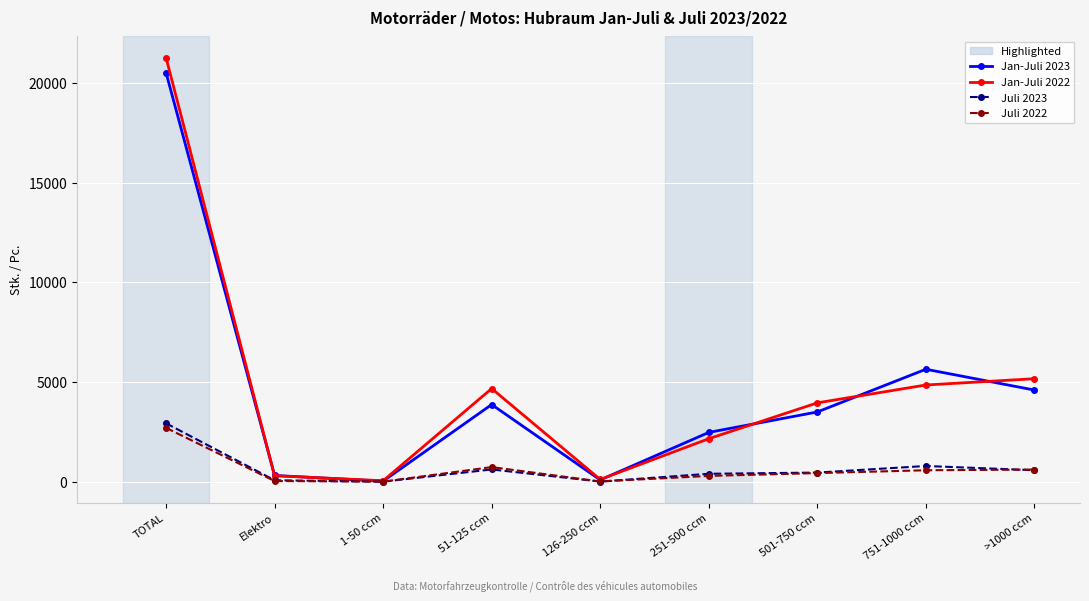

What is the maximum value shown in the chart?

21281